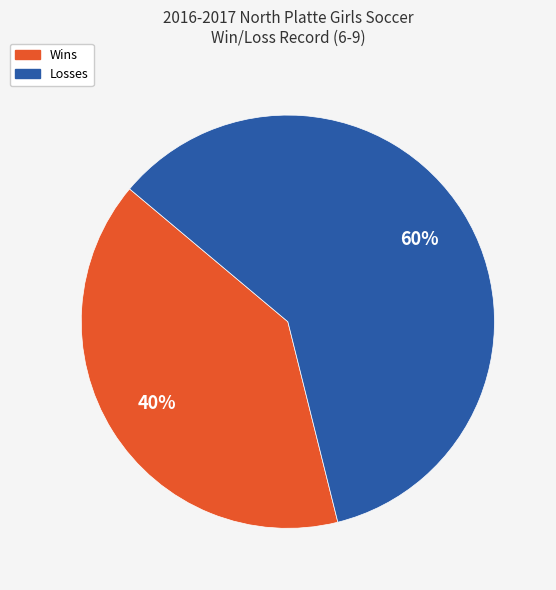

How many slices are in this pie chart?

2